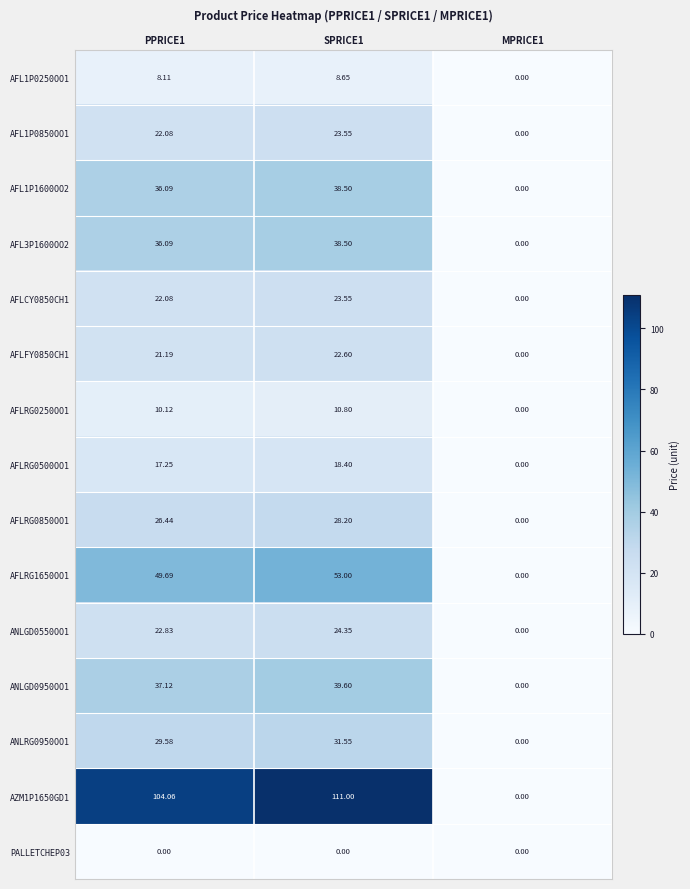

How many distinct data groups are displayed?

15